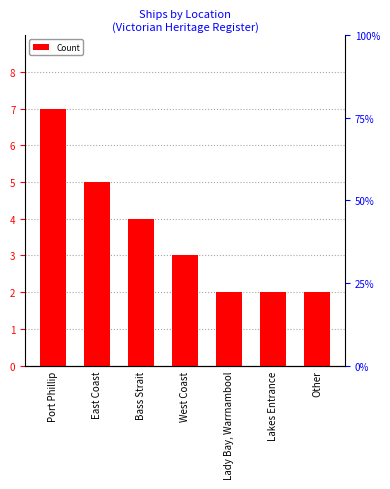

At which label is the value closest to 4?

Bass Strait